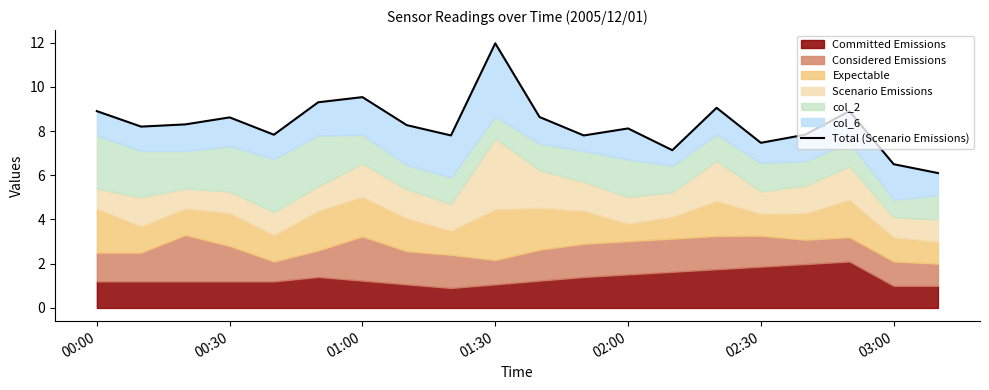

How many interior local peaks (higher than both neighbors) does the data have?

6